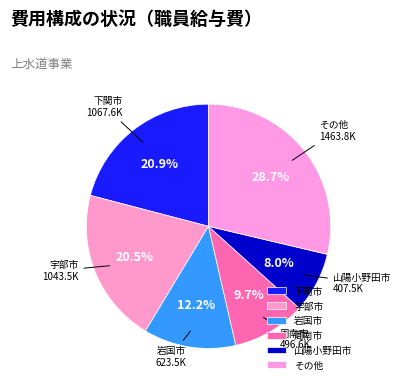

What is the largest slice in the pie chart?

その他